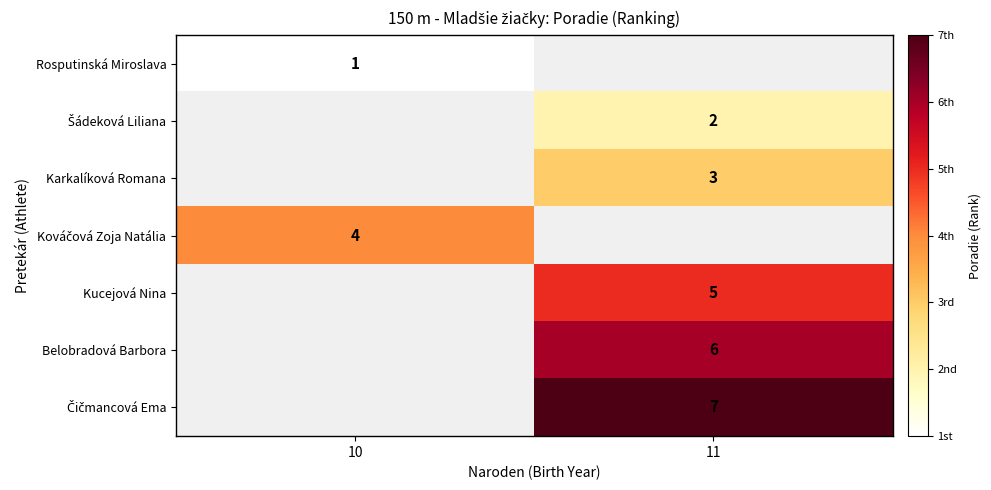

True or false: Kucejová Nina has a value of 5 at 11.

True